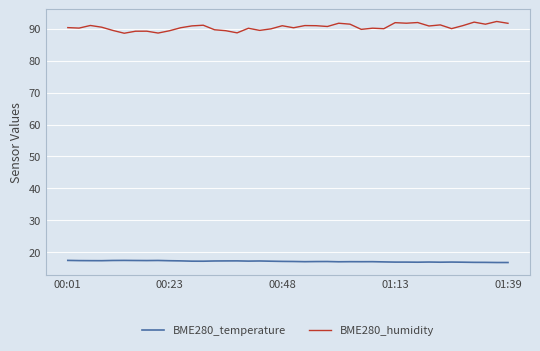

Which series has the widest spread of values?

BME280_humidity